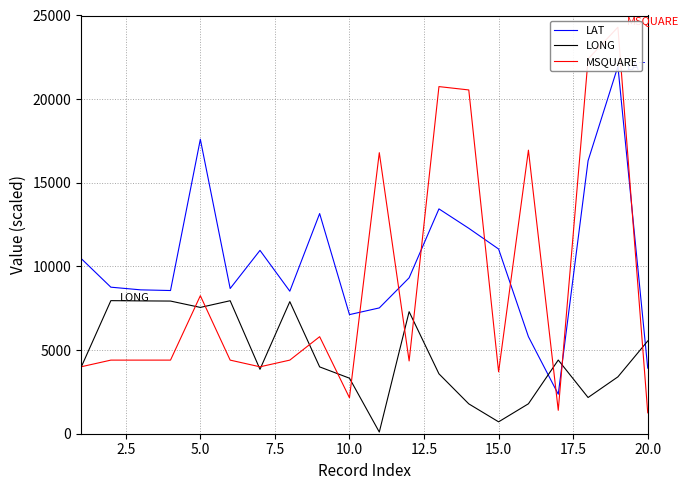

After their last crossing, which series has the higher values: LAT or MSQUARE?

LAT